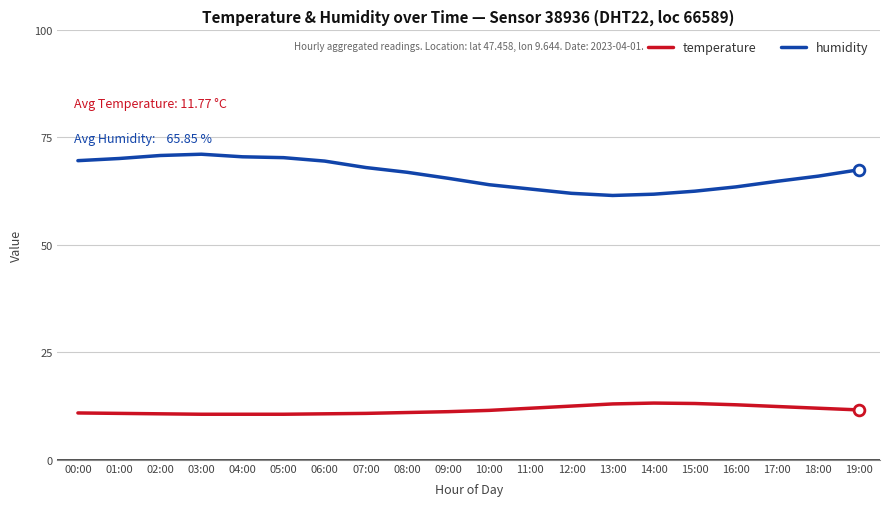

Is the value of humidity at 05:00 greater than the value of temperature at 03:00?

Yes